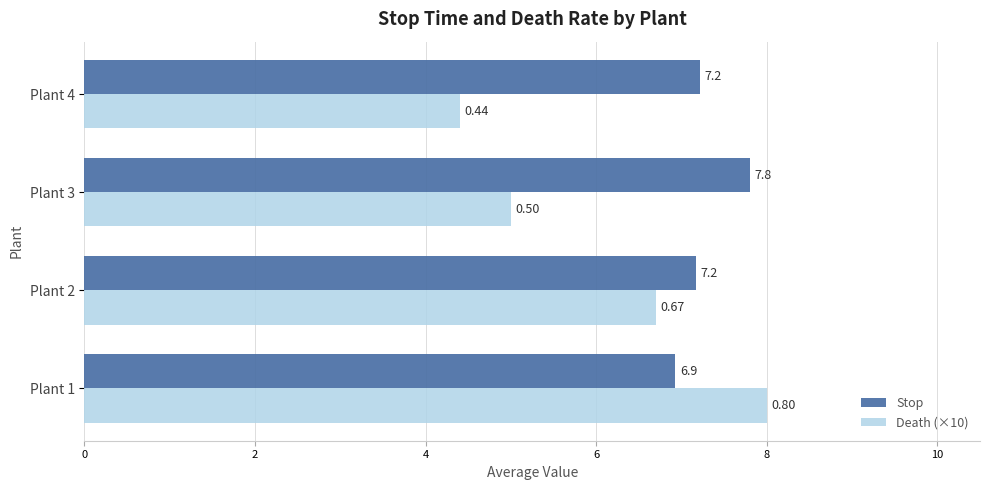

What is the difference between the highest and lowest values at Plant 4?

2.8